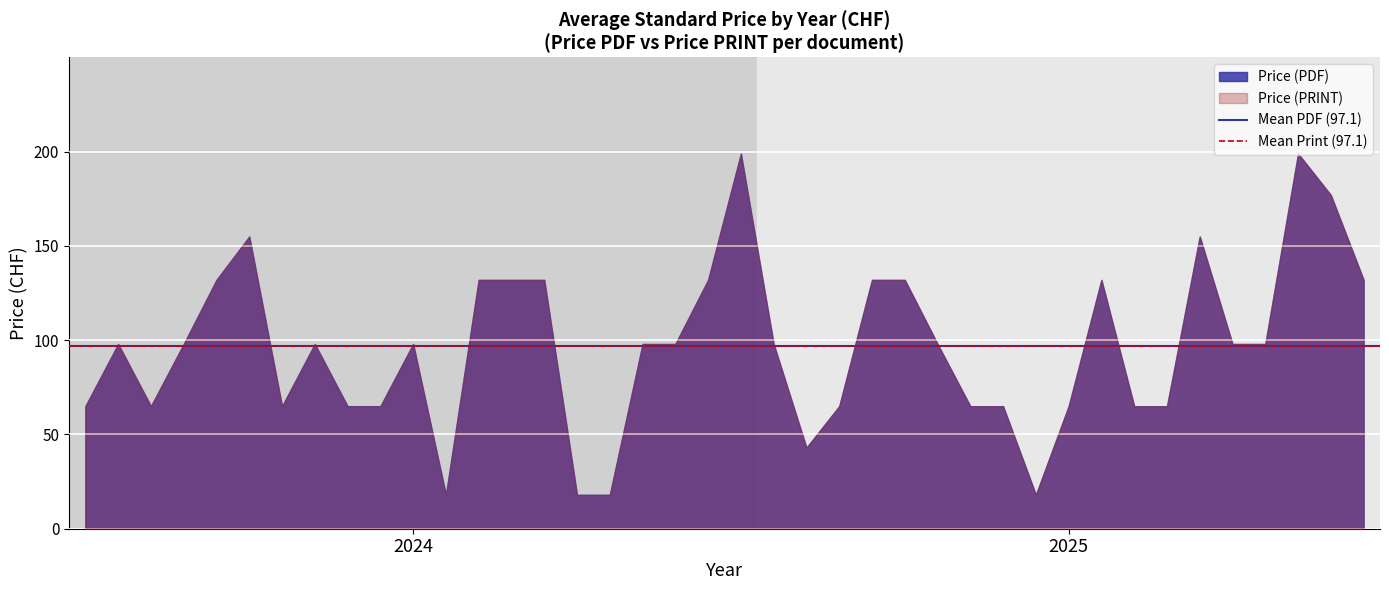

What is the average value of the Price (PRINT) series?

97